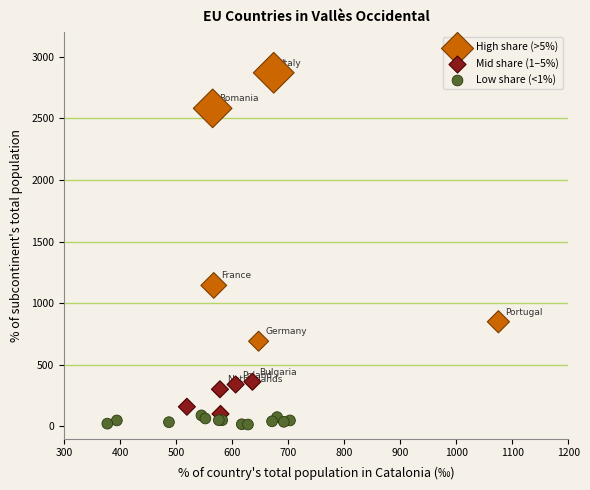

Which series contains the lowest Y value?

Low share (<1%)